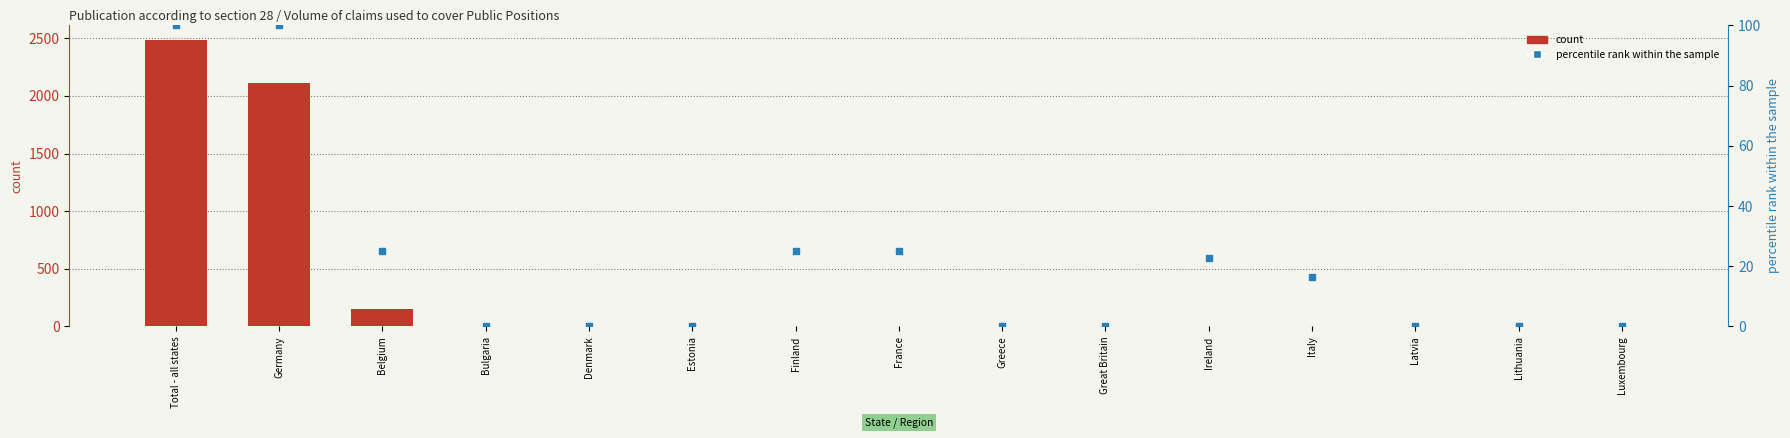

Which series reaches the maximum Y coordinate?

count